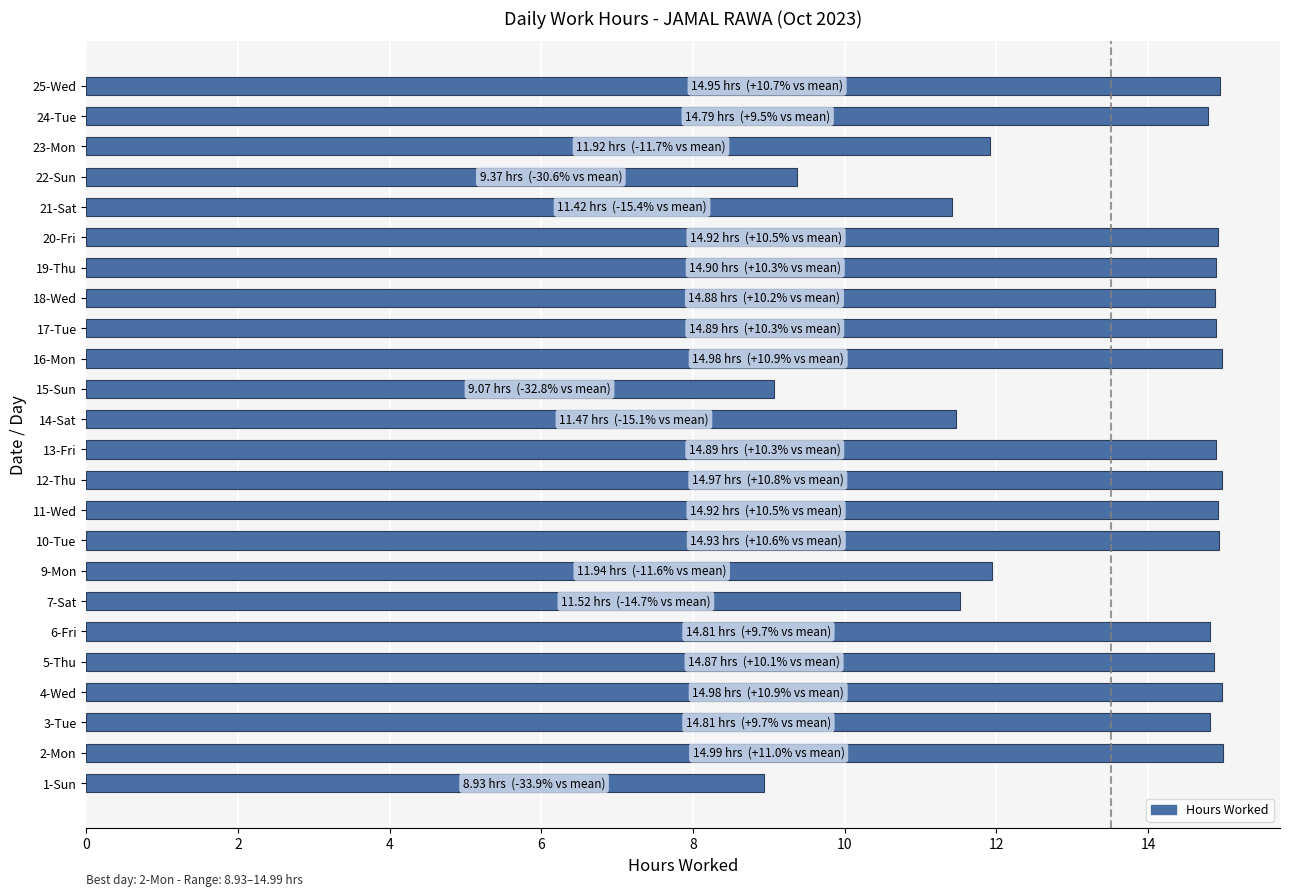

Which has a higher value, 17-Tue or 1-Sun?

17-Tue